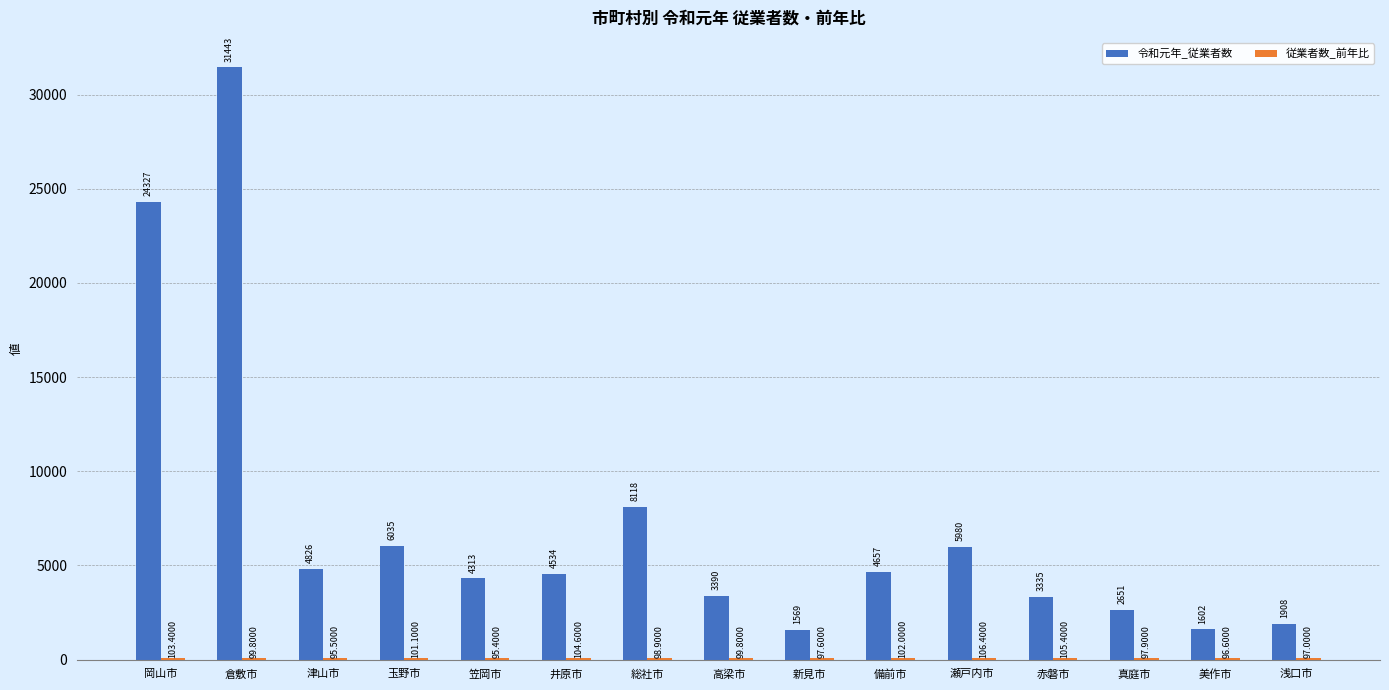

At which label is 令和元年_従業者数 closest to 16506?

岡山市